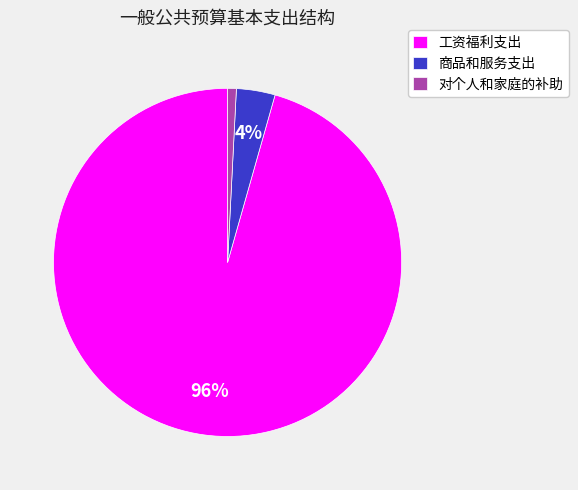

Is the sum of 工资福利支出 and 商品和服务支出 greater than half?

Yes